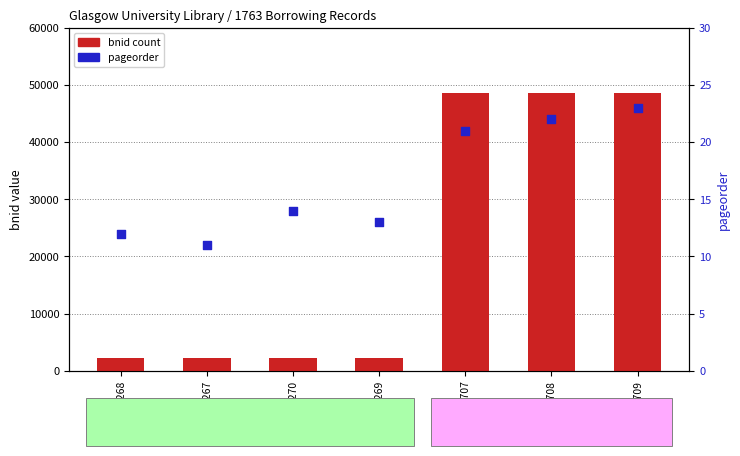

Which series has the widest spread of Y values?

bnid (count)